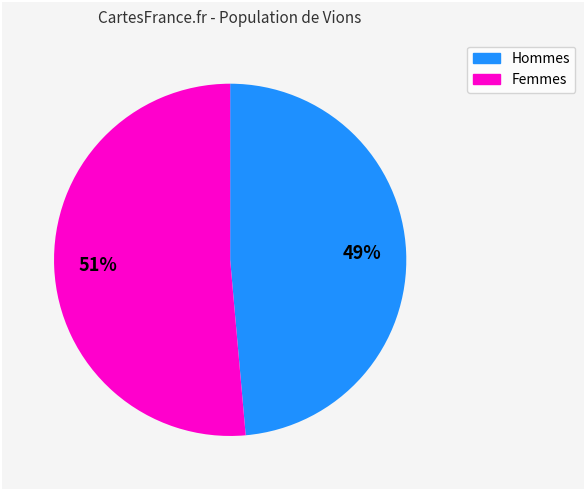

Does any single category account for the majority?

Yes